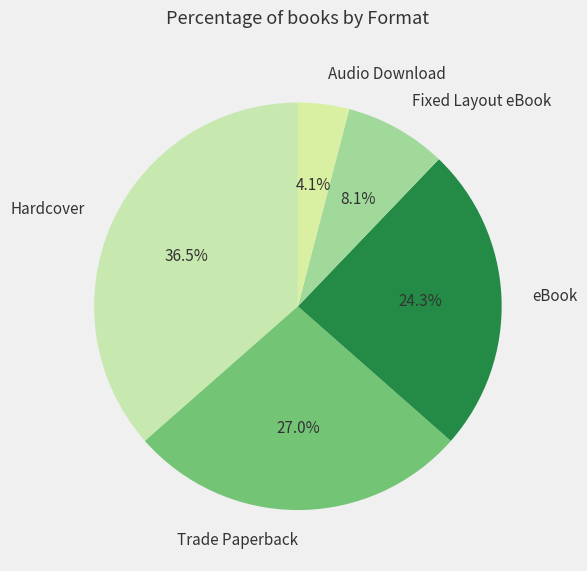

Combined, do Hardcover and Audio Download account for over 50%?

No